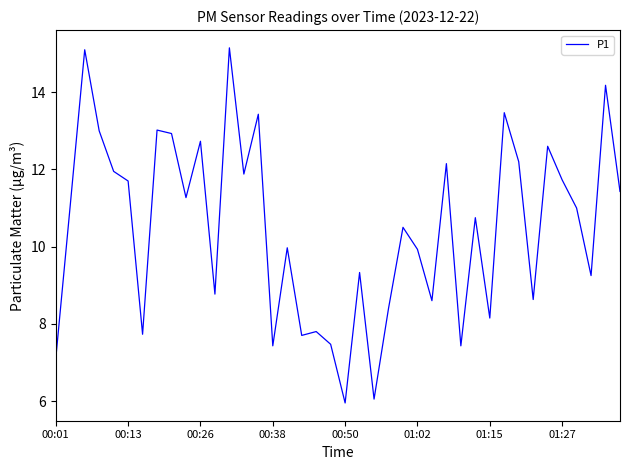

Is this an area chart (filled region under the line)?

No